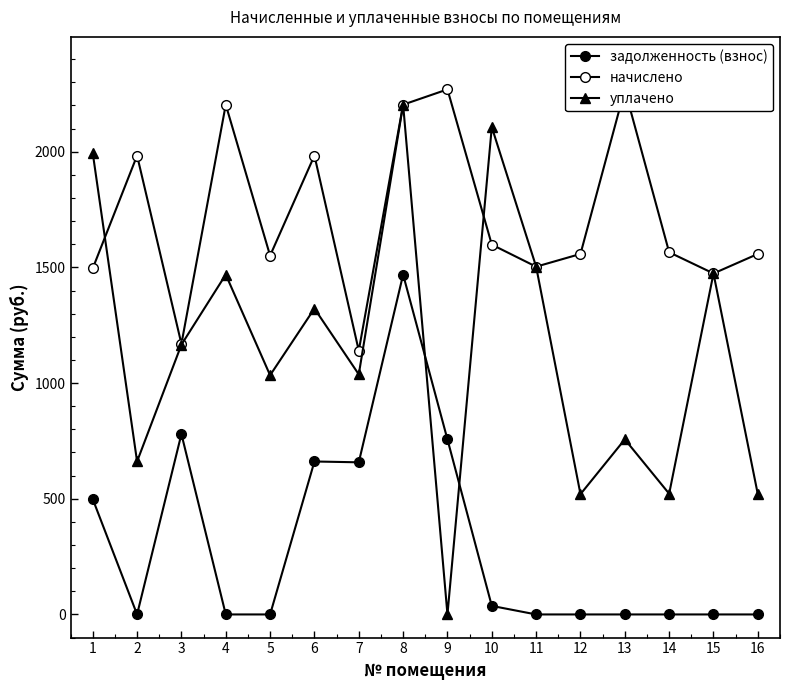

Which category has the lowest value in the задолженность (взнос) series?

2